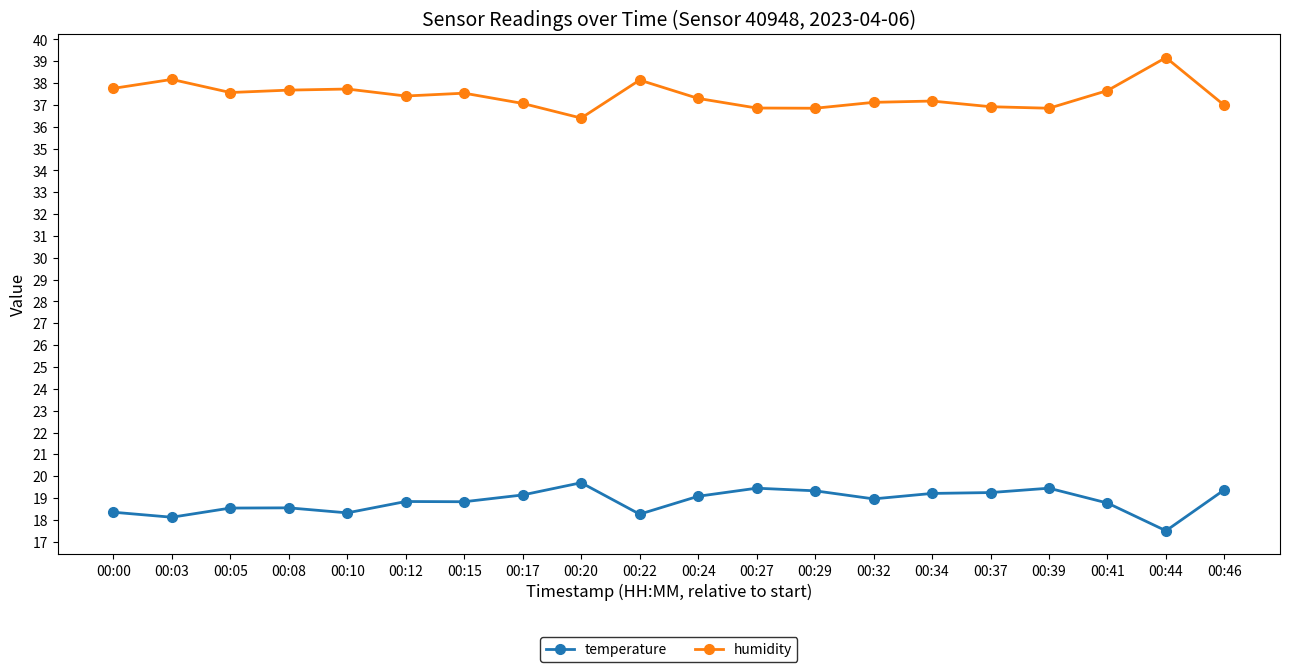

How many lines are shown in the chart?

2